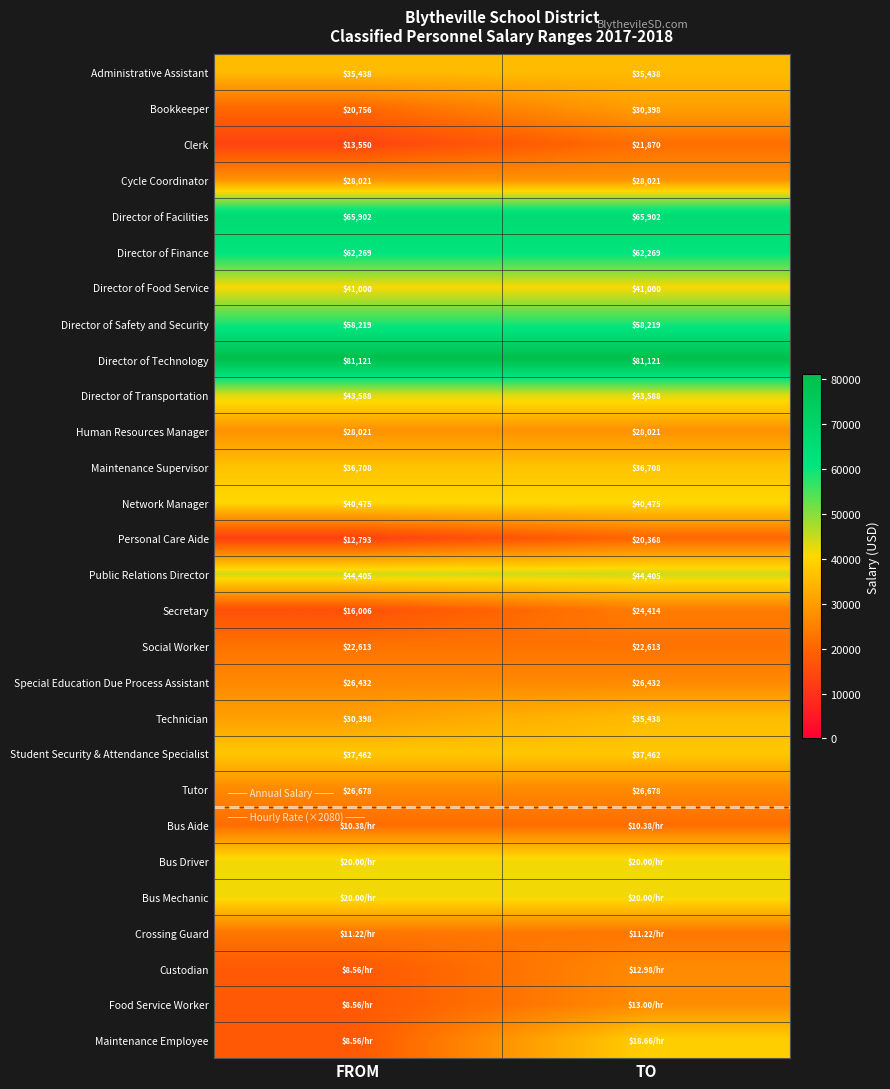

Is the value of Public Relations Director at TO greater than the value of Cycle Coordinator at FROM?

Yes